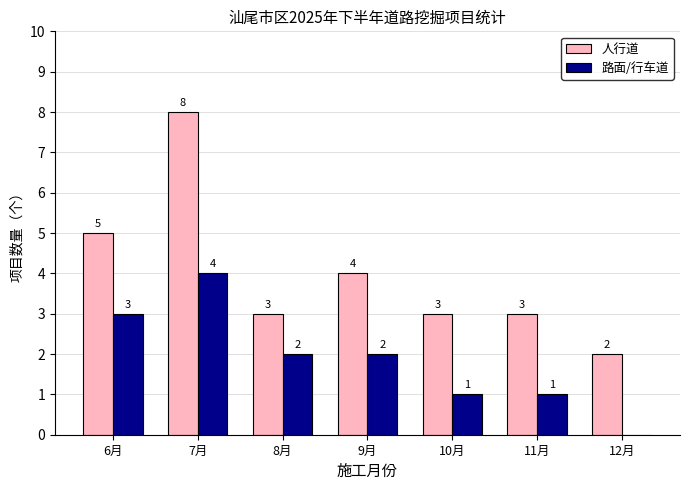

What are all the series names shown in the legend?

人行道, 路面/行车道